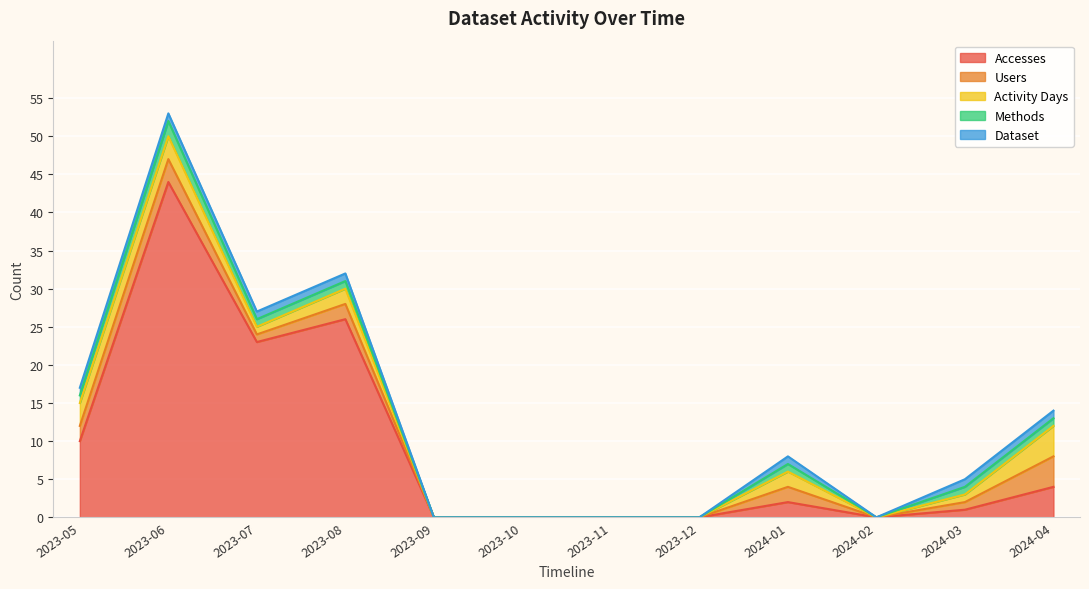

Between 2023-06 and 2024-01, which series saw the biggest shift?

Accesses